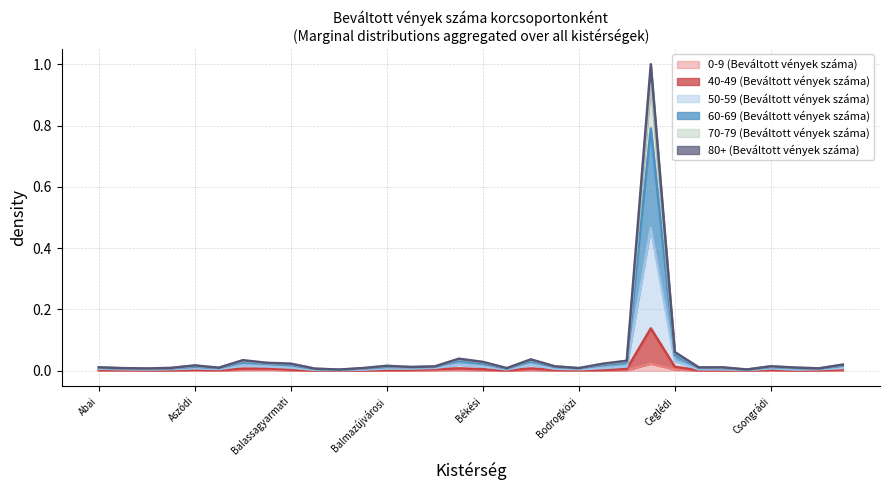

Is it true that 40-49 (Beváltott vények száma) equals 0.0 at Baktalórántházai?

True